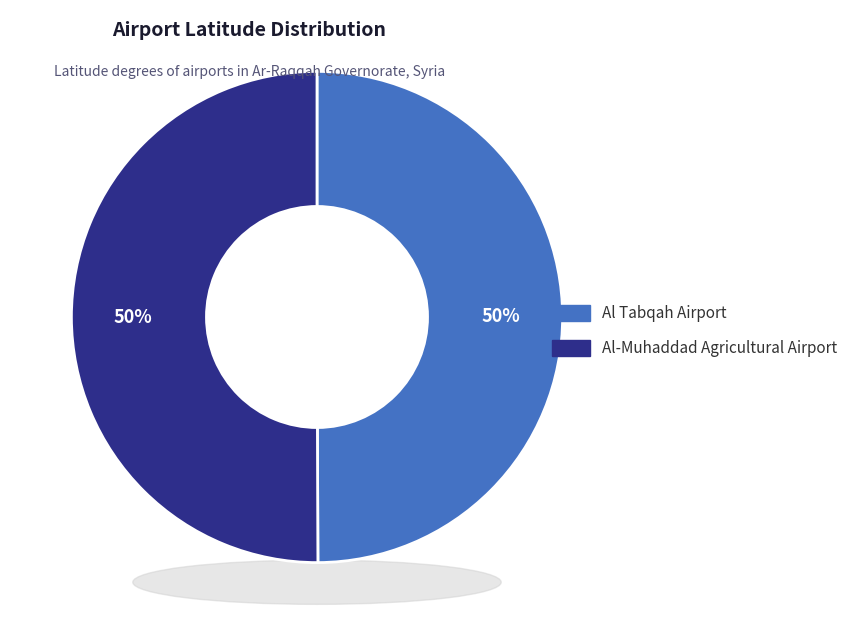

Which slice is the largest?

Al-Muhaddad Agricultural Airport